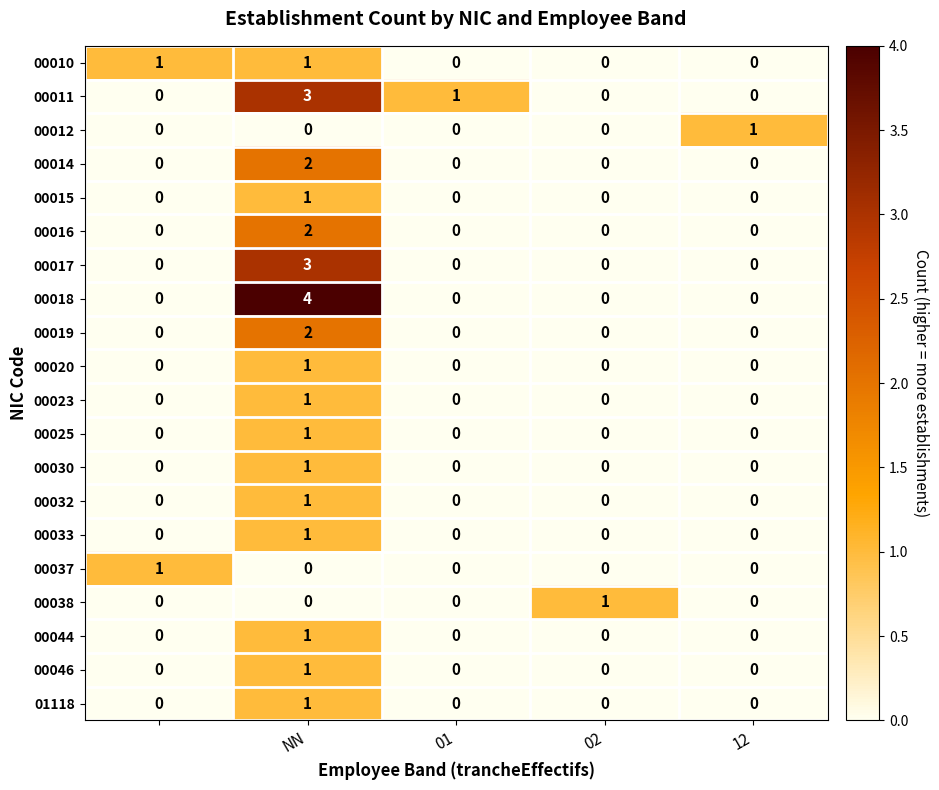

At how many categories does at least one series exceed 0?

5